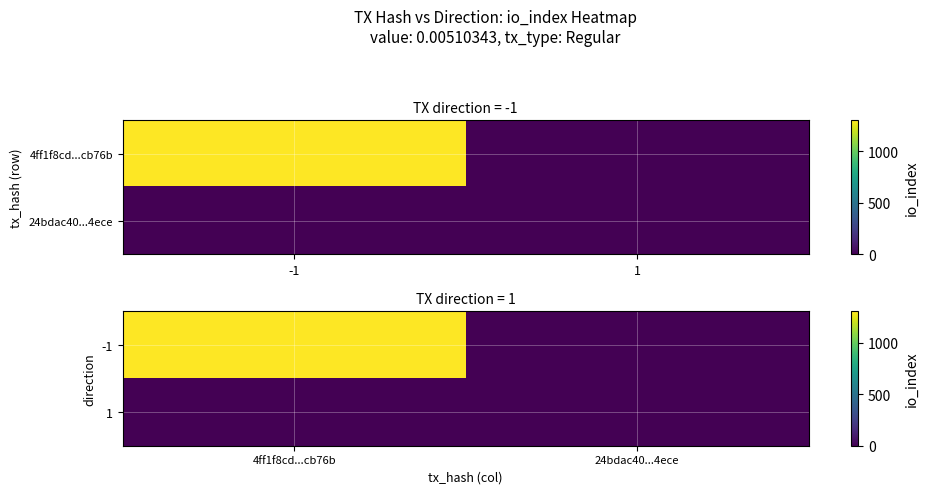

Is the value of 1 at 24bdac40...4ece greater than the value of -1 at 4ff1f8cd...cb76b?

No